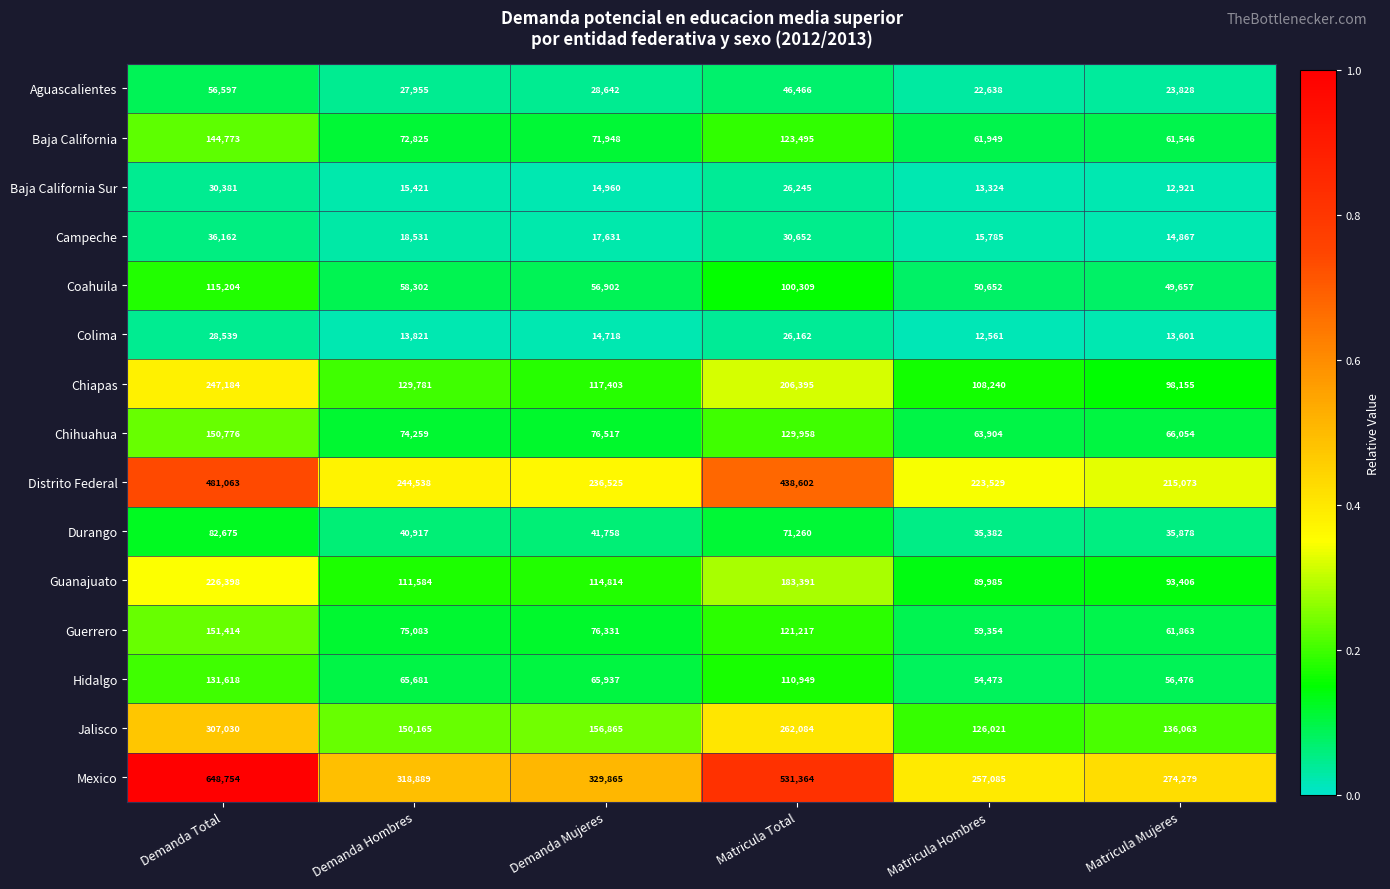

What is the sum of the Chihuahua values at Matricula Hombres and Demanda Total?

214680